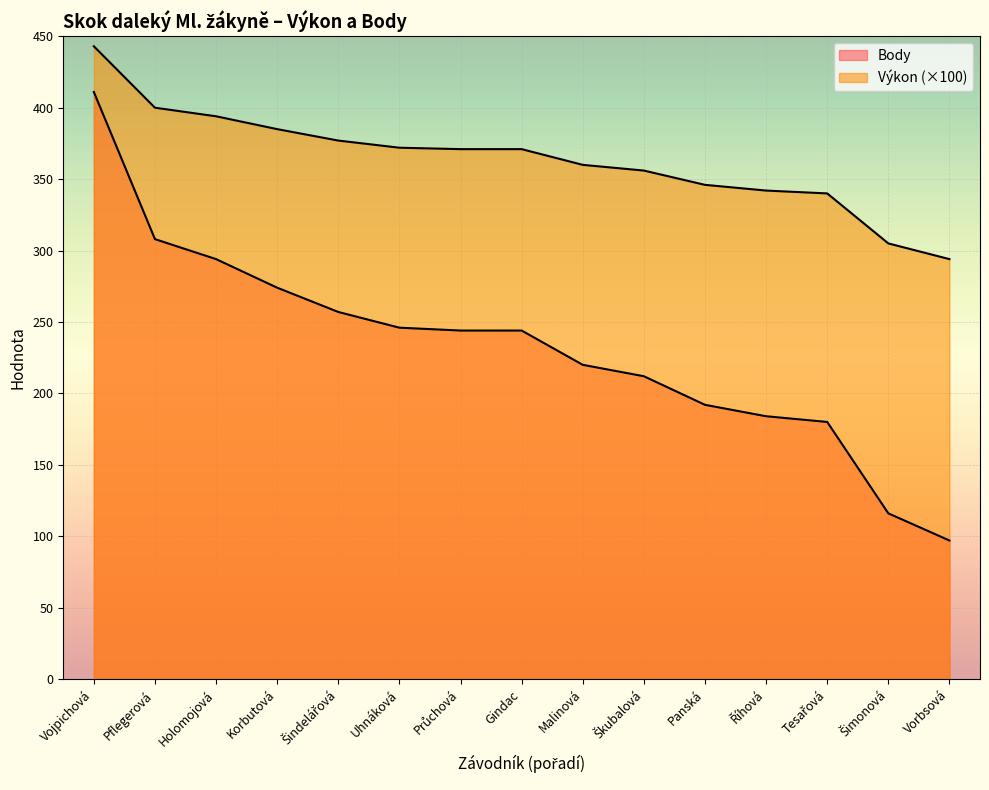

Reading left to right, what are all the values shown in this chart?

Výkon: Vojpichová=443	Pflegerová=400	Holomojová=394	Korbutová=385	Šindelářová=377	Uhnáková=372	Průchová=371	Gindac=371	Malinová=360	Škubalová=356	Panská=346	Říhová=342	Tesařová=340	Šimonová=305	Vorbsová=294
Body: Vojpichová=411	Pflegerová=308	Holomojová=294	Korbutová=274	Šindelářová=257	Uhnáková=246	Průchová=244	Gindac=244	Malinová=220	Škubalová=212	Panská=192	Říhová=184	Tesařová=180	Šimonová=116	Vorbsová=97